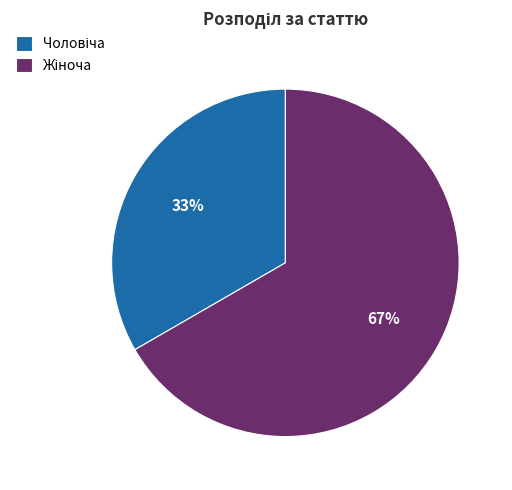

To the nearest percent, what is the average slice percentage?

50%